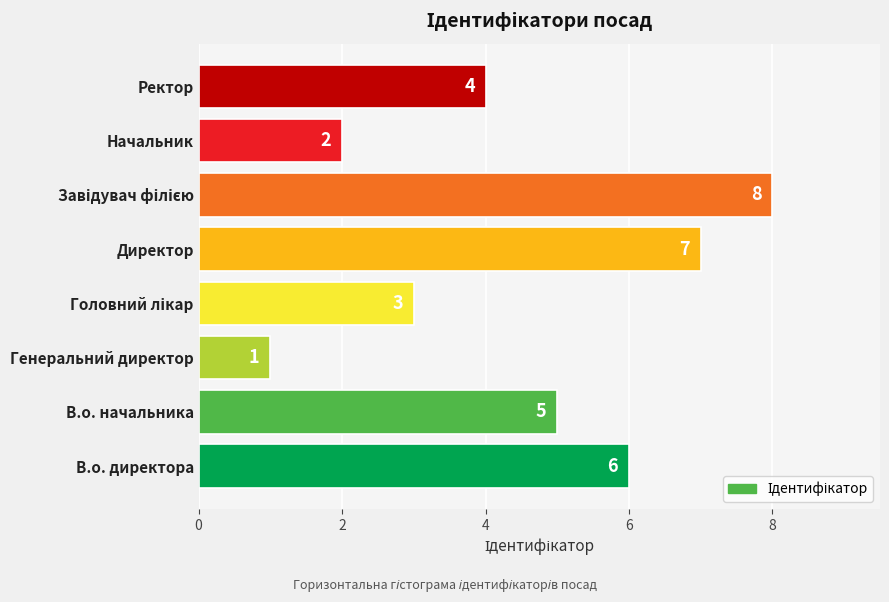

What is the sum of all values?

36